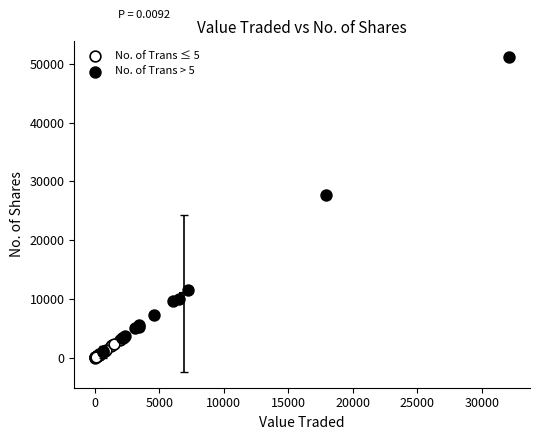

Which series reaches the maximum Y coordinate?

No. of Trans > 5